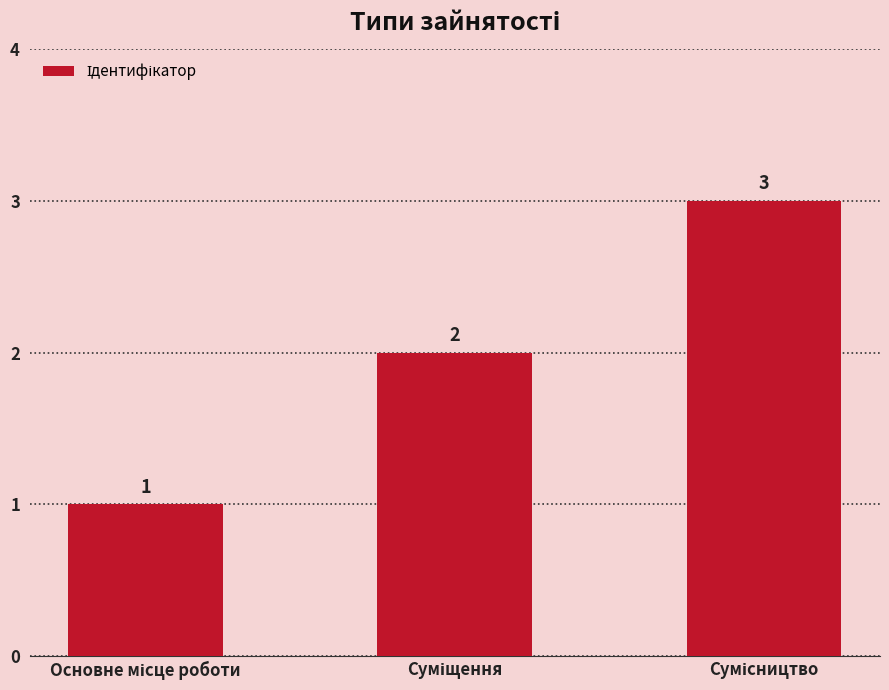

What is the minimum value shown in the chart?

1